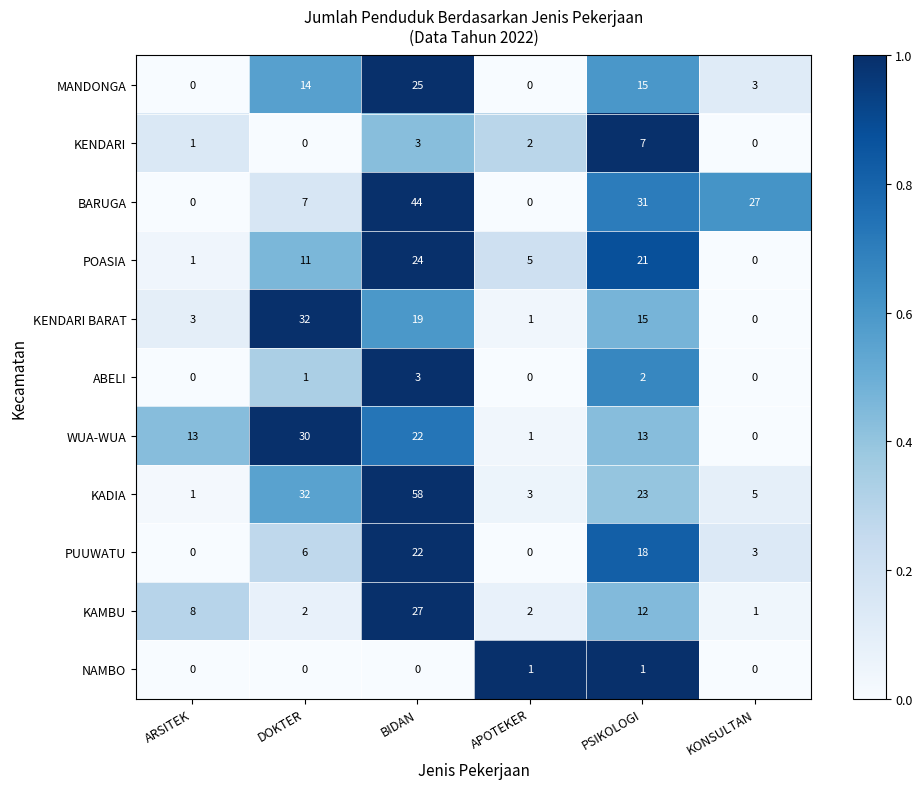

What is the sum of all KADIA values?

122